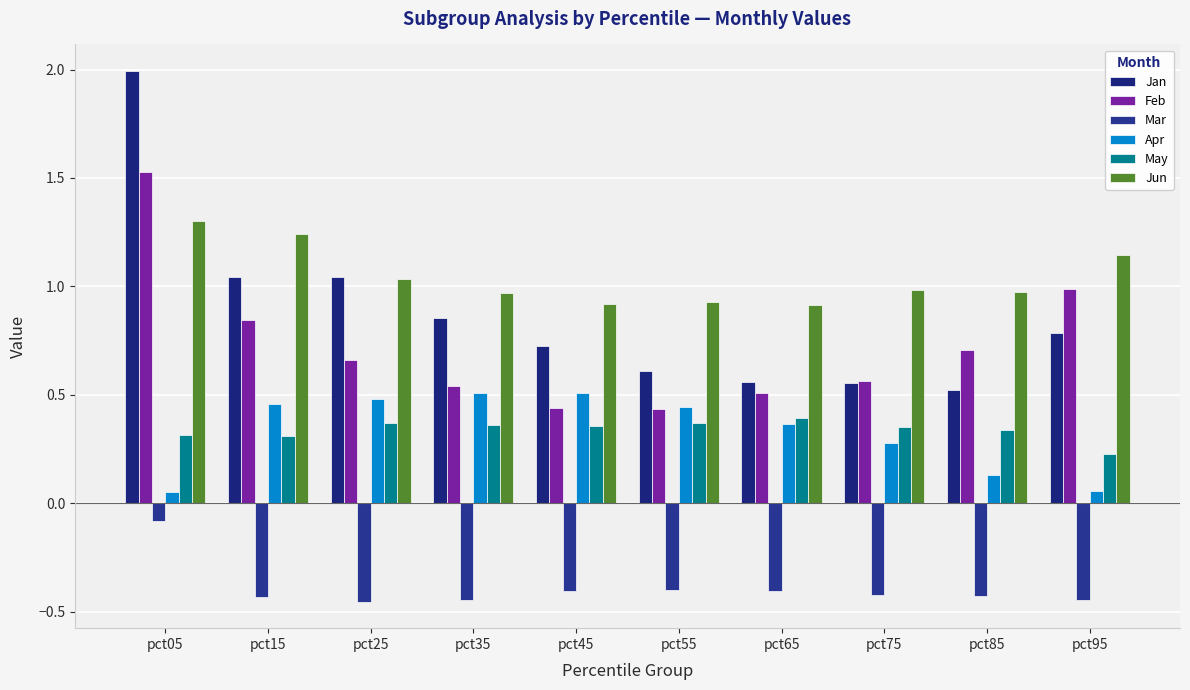

At which category is the sum across all series the highest?

pct05